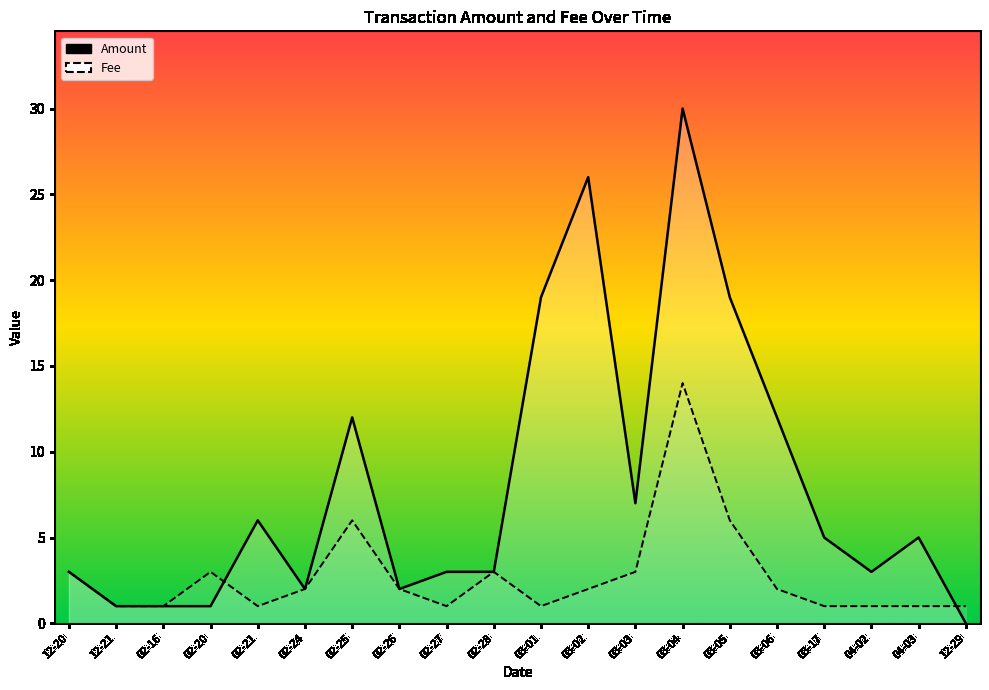

At how many categories does at least one series exceed 23?

2